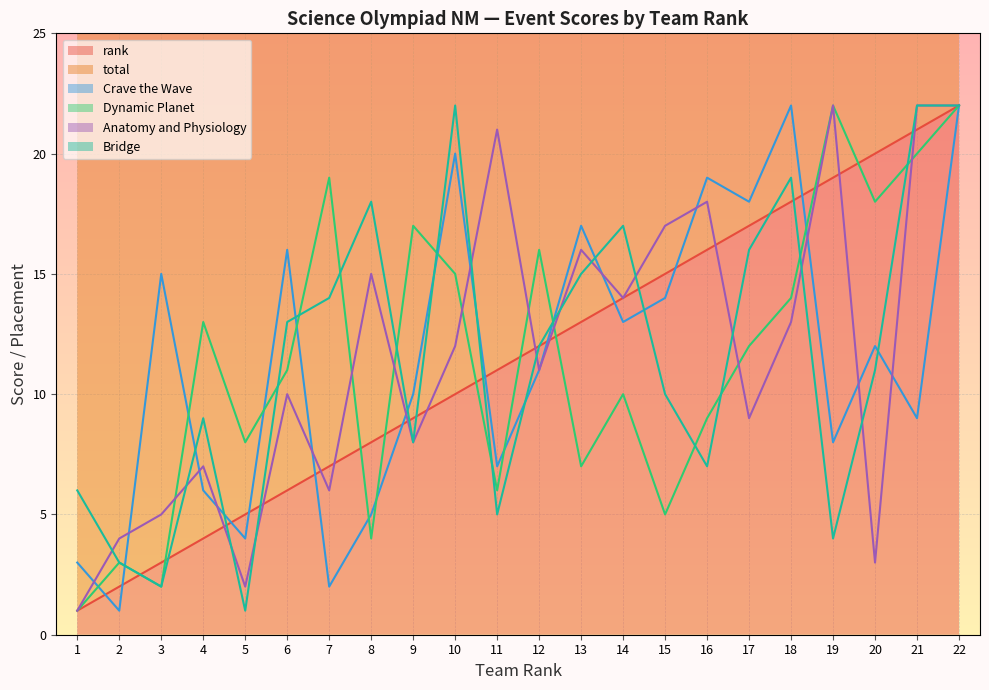

What are all the series names shown in the legend?

rank, total, Crave the Wave, Dynamic Planet, Anatomy and Physiology, Bridge